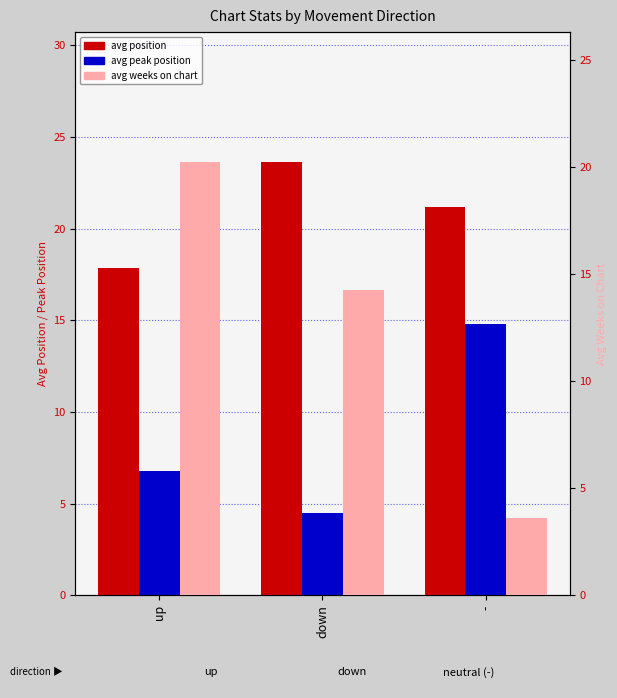

What is the sum of the avg position values at down and up?

41.5